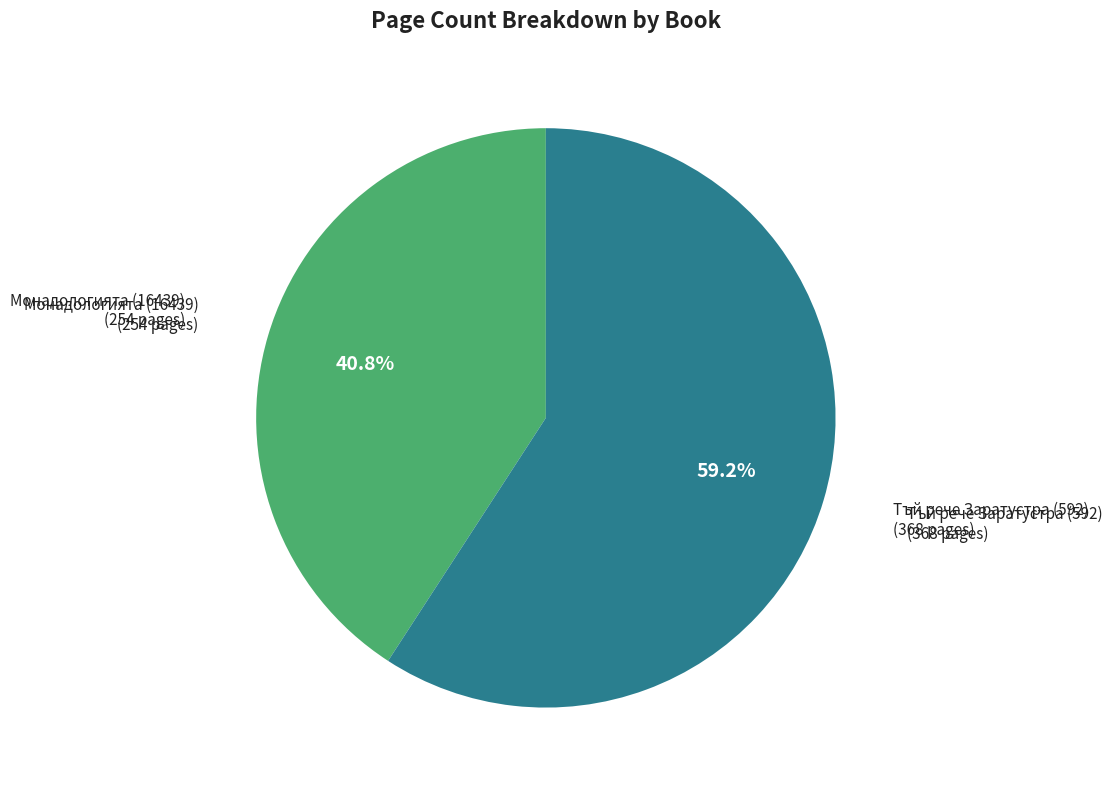

Does any single category account for the majority?

Yes